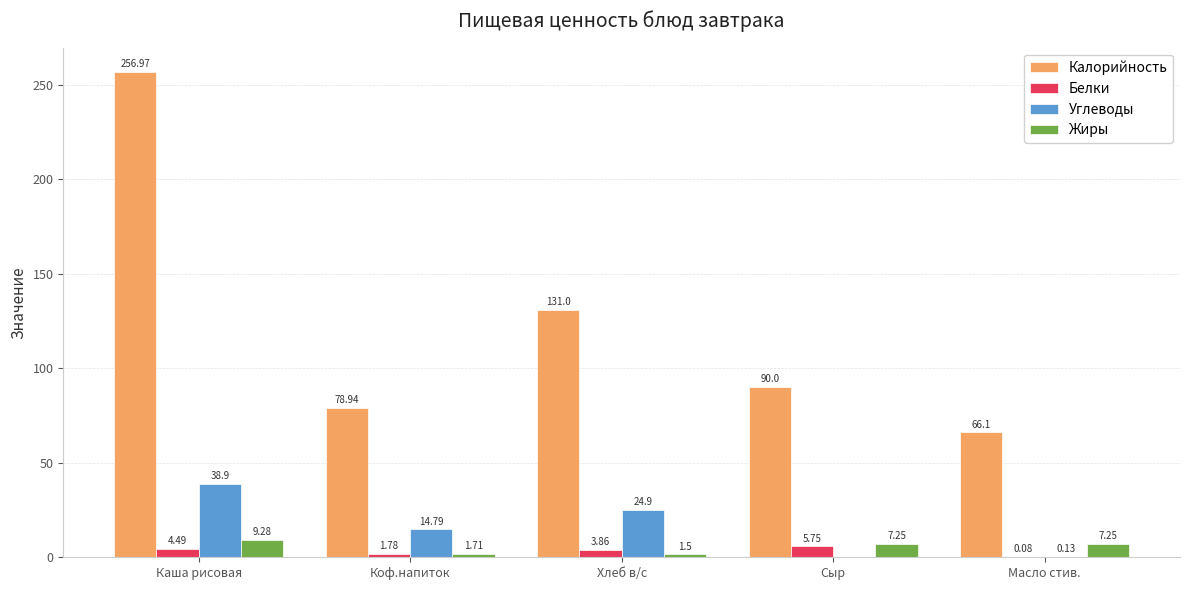

What is the sum of all Калорийность values?

623.0